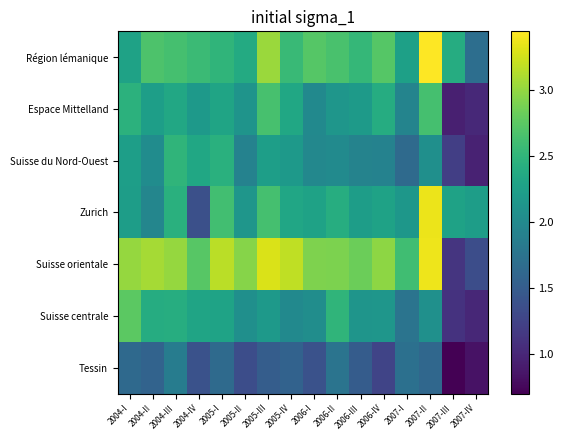

How many data points does each series have?

16